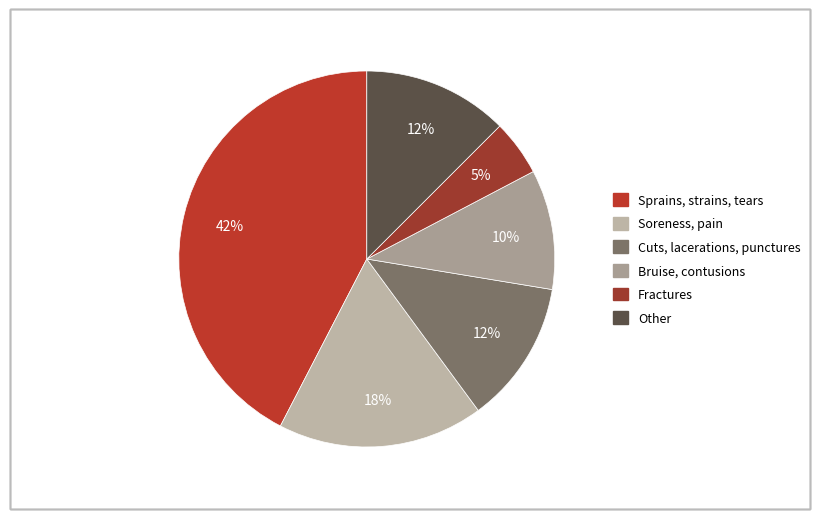

How many slices are in this pie chart?

6